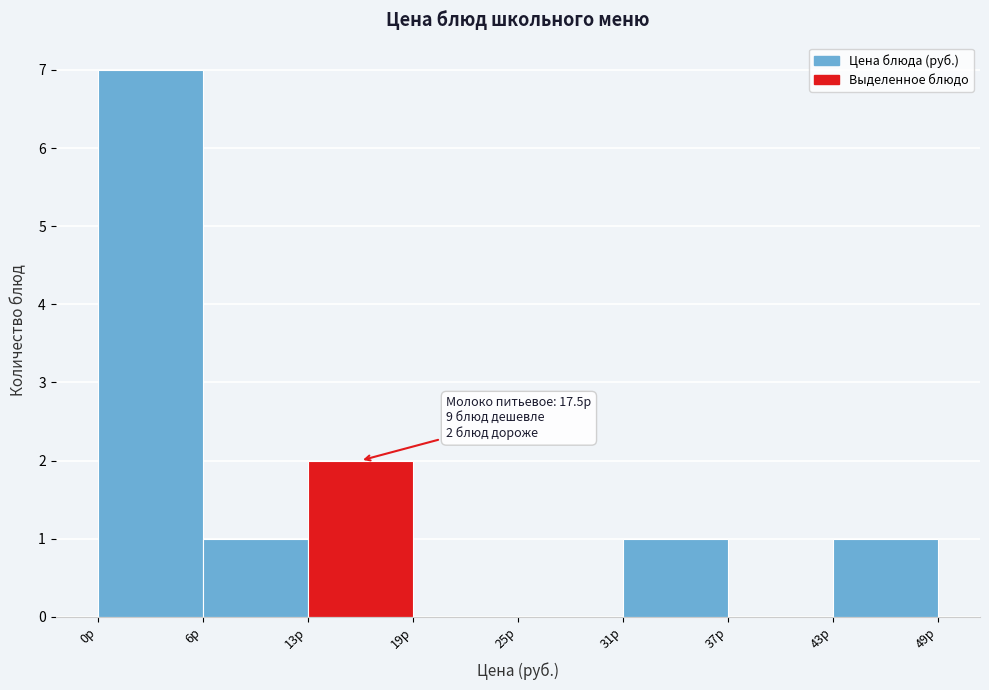

Which range on the x-axis has the tallest bar?

0 to 6